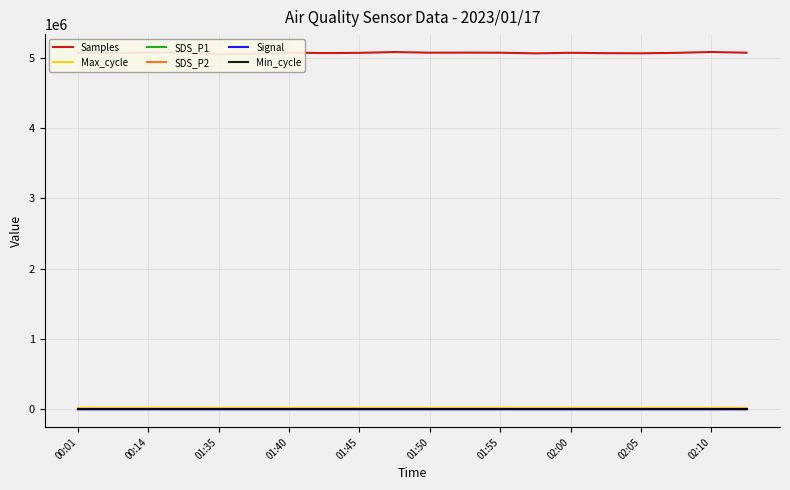

What is the difference between the maximum and minimum values in the SDS_P2 series?

0.3